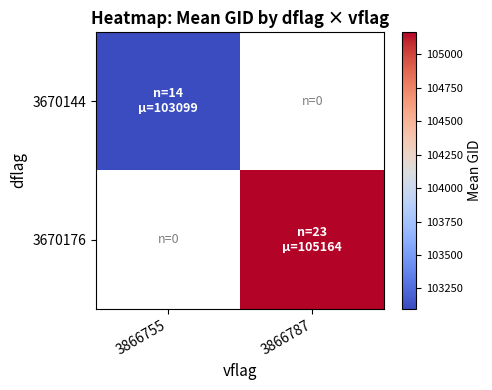

List the series in order of their overall mean, lowest first.

3670144, 3670176